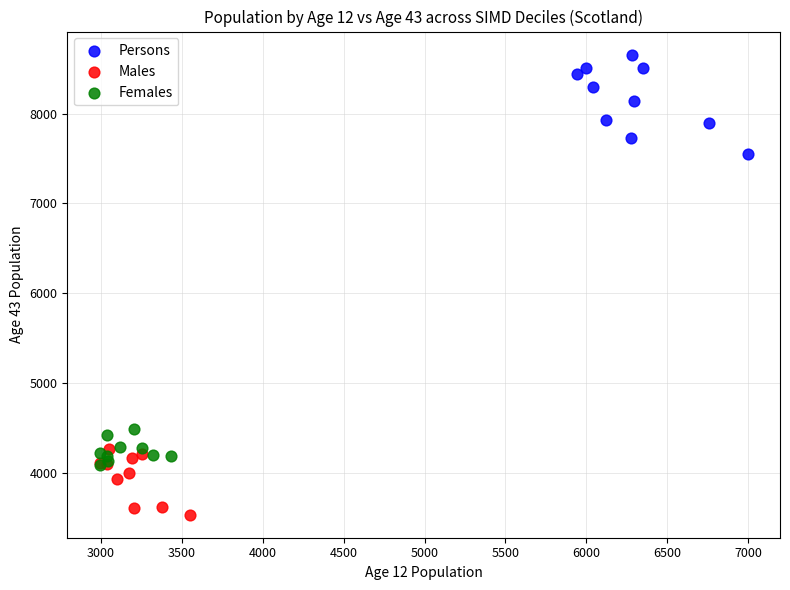

Which series contains the highest Y value?

Persons